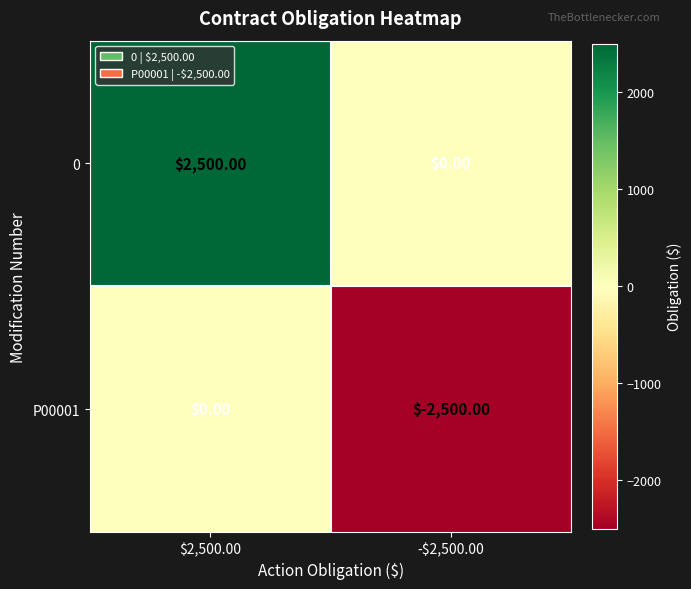

What is the difference between the highest and lowest values at -$2,500.00?

2500